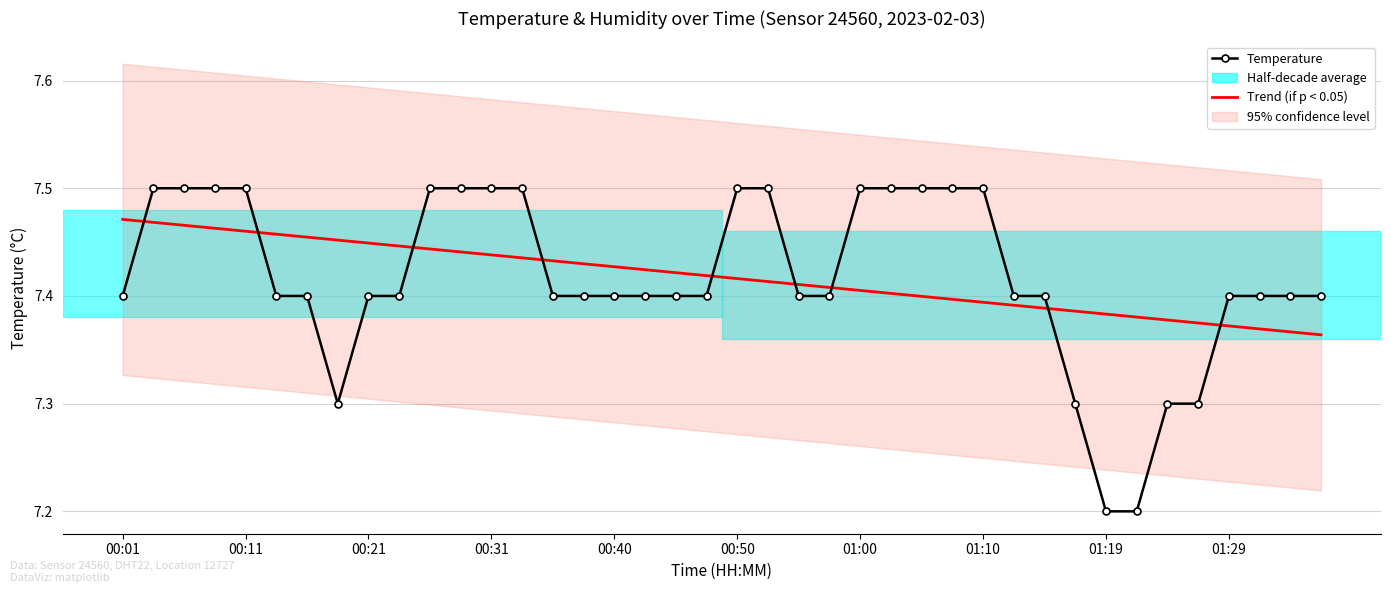

What is the minimum value for Trend (if p < 0.05)?

7.4